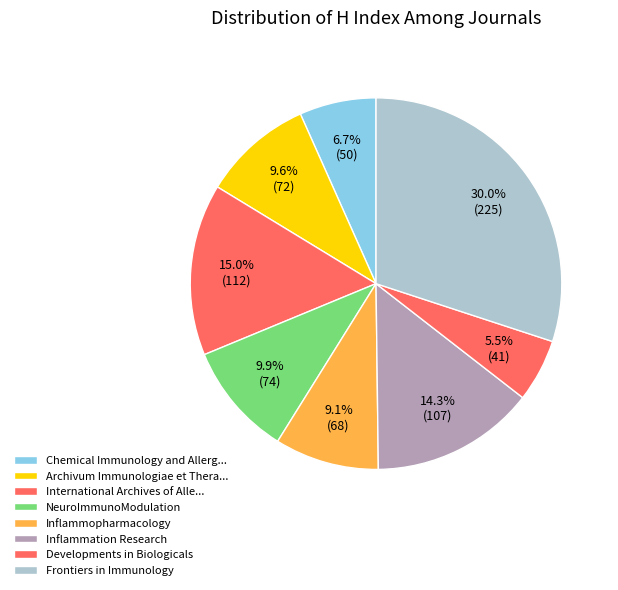

How many segments does this pie chart have?

8